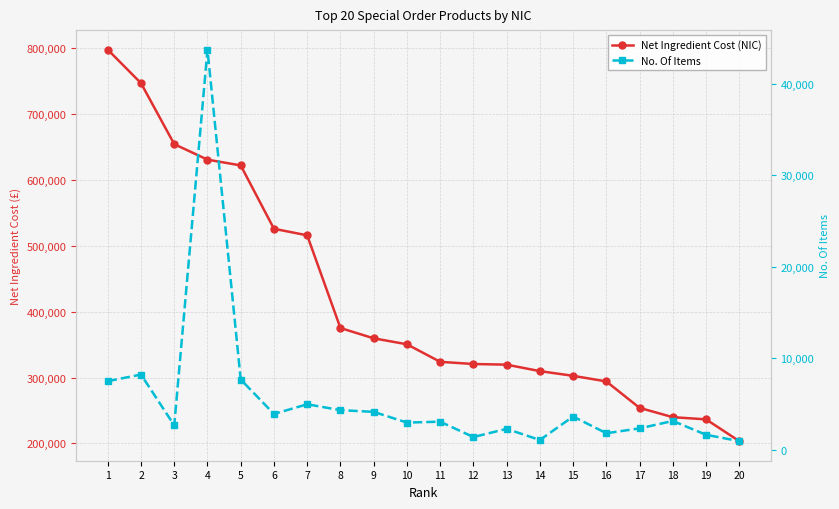

Reading left to right, what are all the values shown in this chart?

Net Ingredient Cost (NIC): 797428.8	746613.2	654084.1	630577.6	621824.3	525683.8	515753.8	375091.7	359487.3	350456.5	323822.1	320510.8	319521.0	309708.6	302572.8	294098.2	253949.8	239828.3	236529.0	203460.7
No. Of Items: 7522.0	8235.0	2690.0	43717.0	7694.0	3935.0	4993.0	4350.0	4164.0	2992.0	3090.0	1412.0	2309.0	1089.0	3655.0	1829.0	2357.0	3169.0	1662.0	965.0